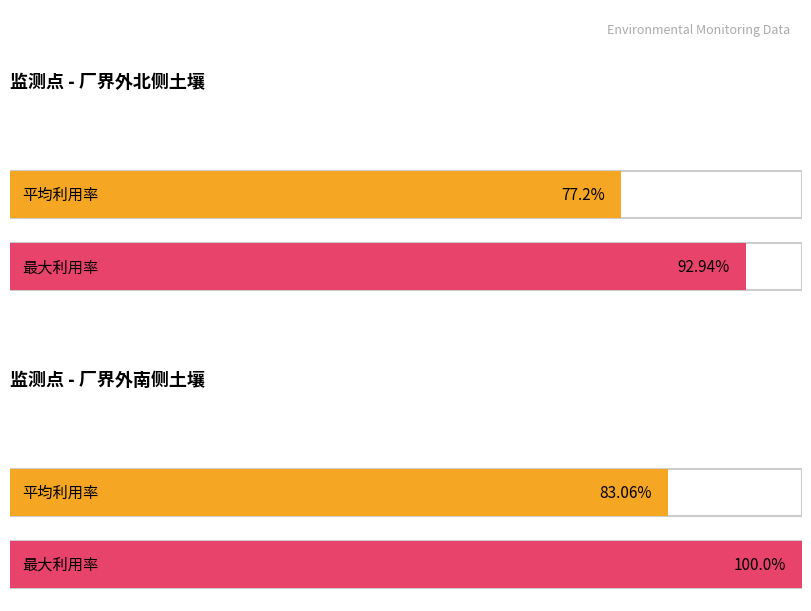

Does the chart contain stacked bars?

No